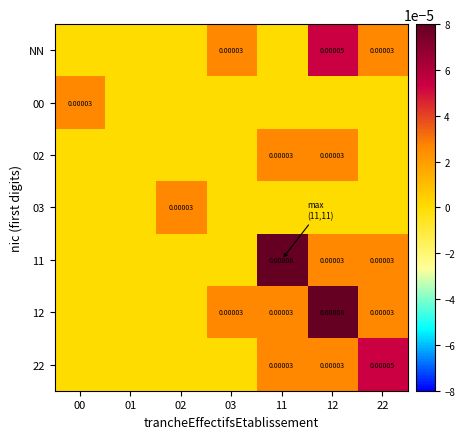

At which label does 03 reach its minimum?

00